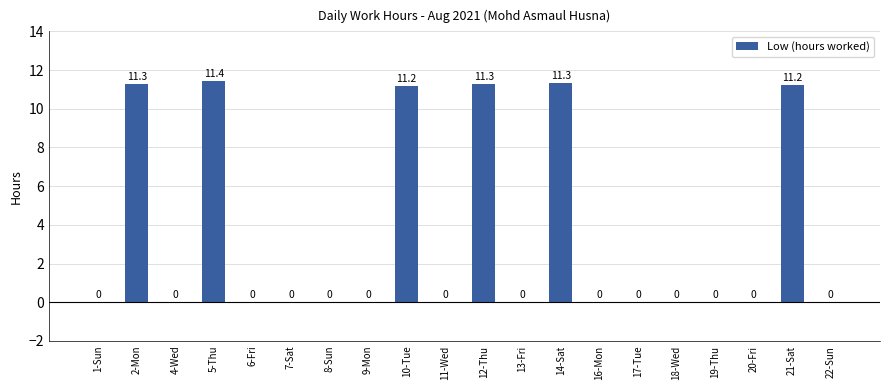

The value at 14-Sat is 4.8. True or false?

False